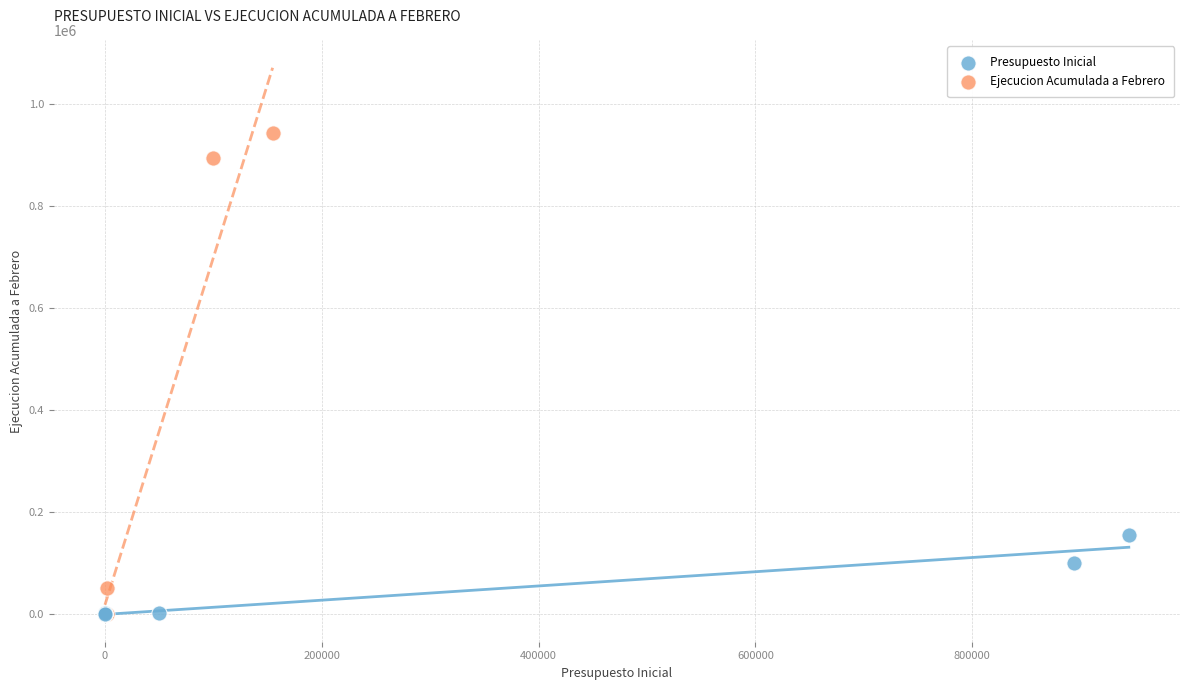

Which series reaches the maximum Y coordinate?

Ejecucion Acumulada a Febrero